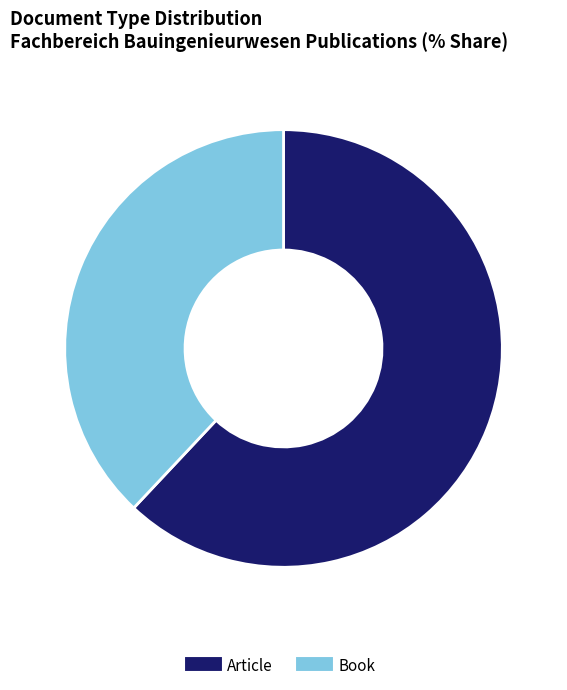

The Book slice represents 38% of the pie. True or false?

True